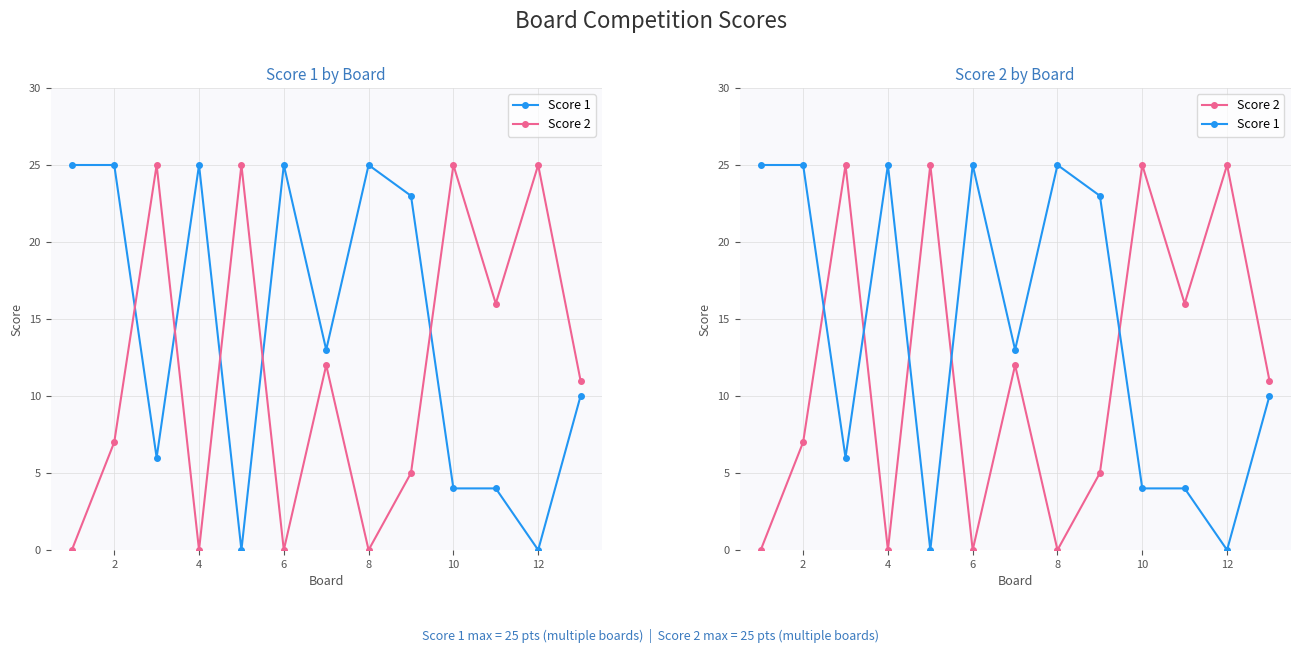

How many values in the Score 2 series are below 11?

6